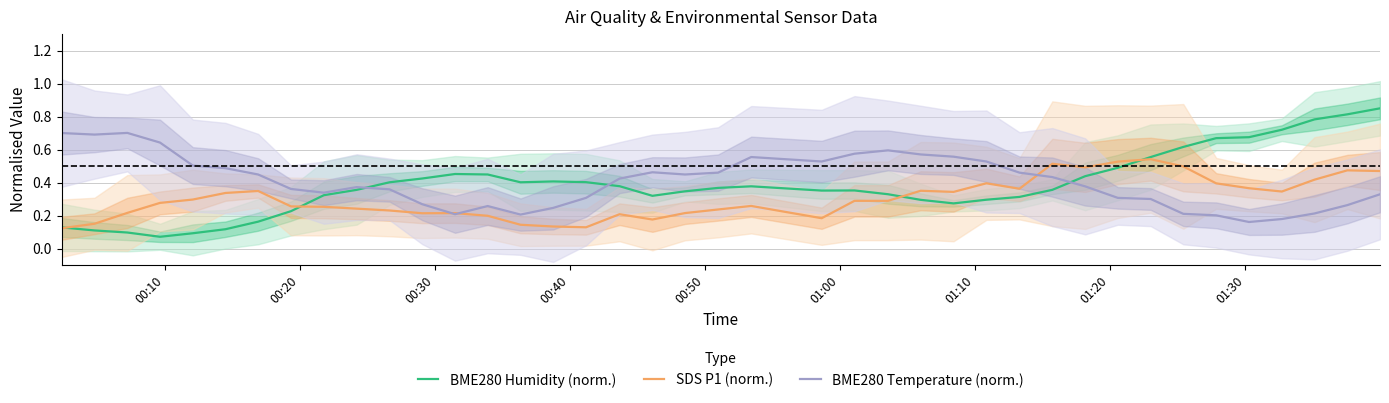

At how many categories does at least one series exceed 0?

40